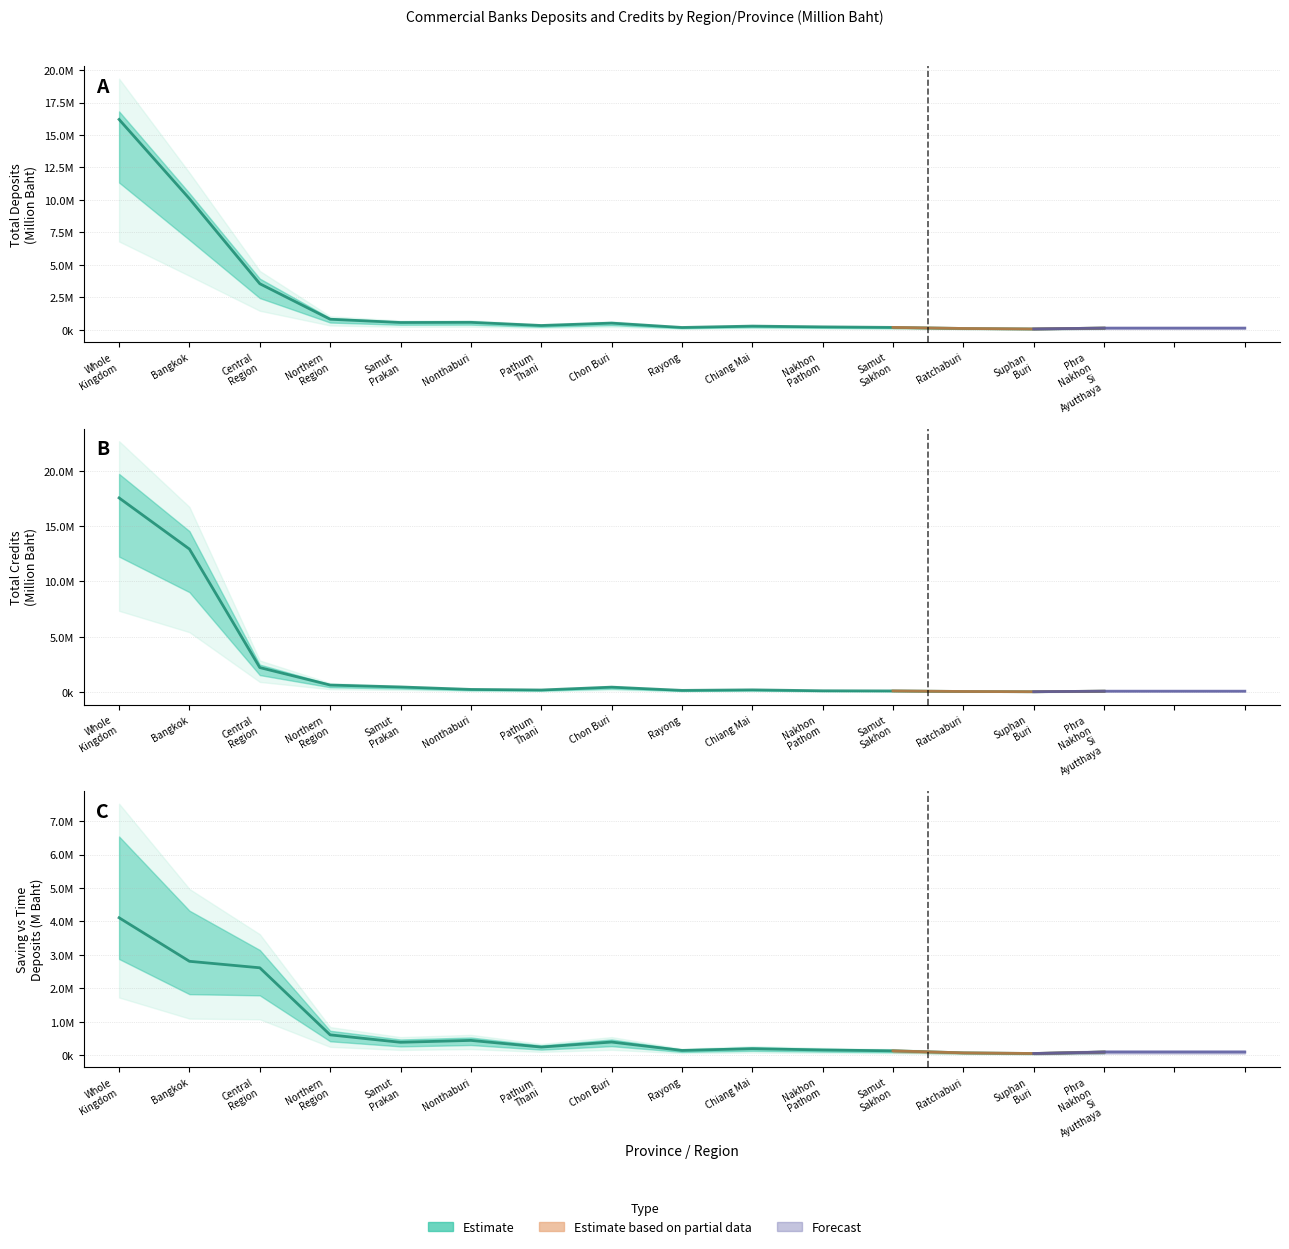

The value of Saving Deposits at Rayong is 202502. True or false?

False